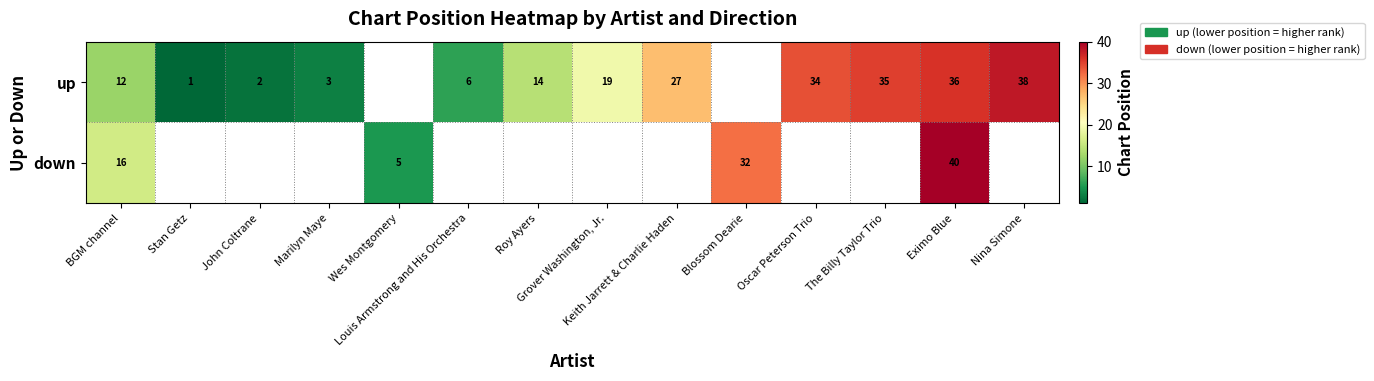

At which category does the chart reach its minimum across all series?

Stan Getz